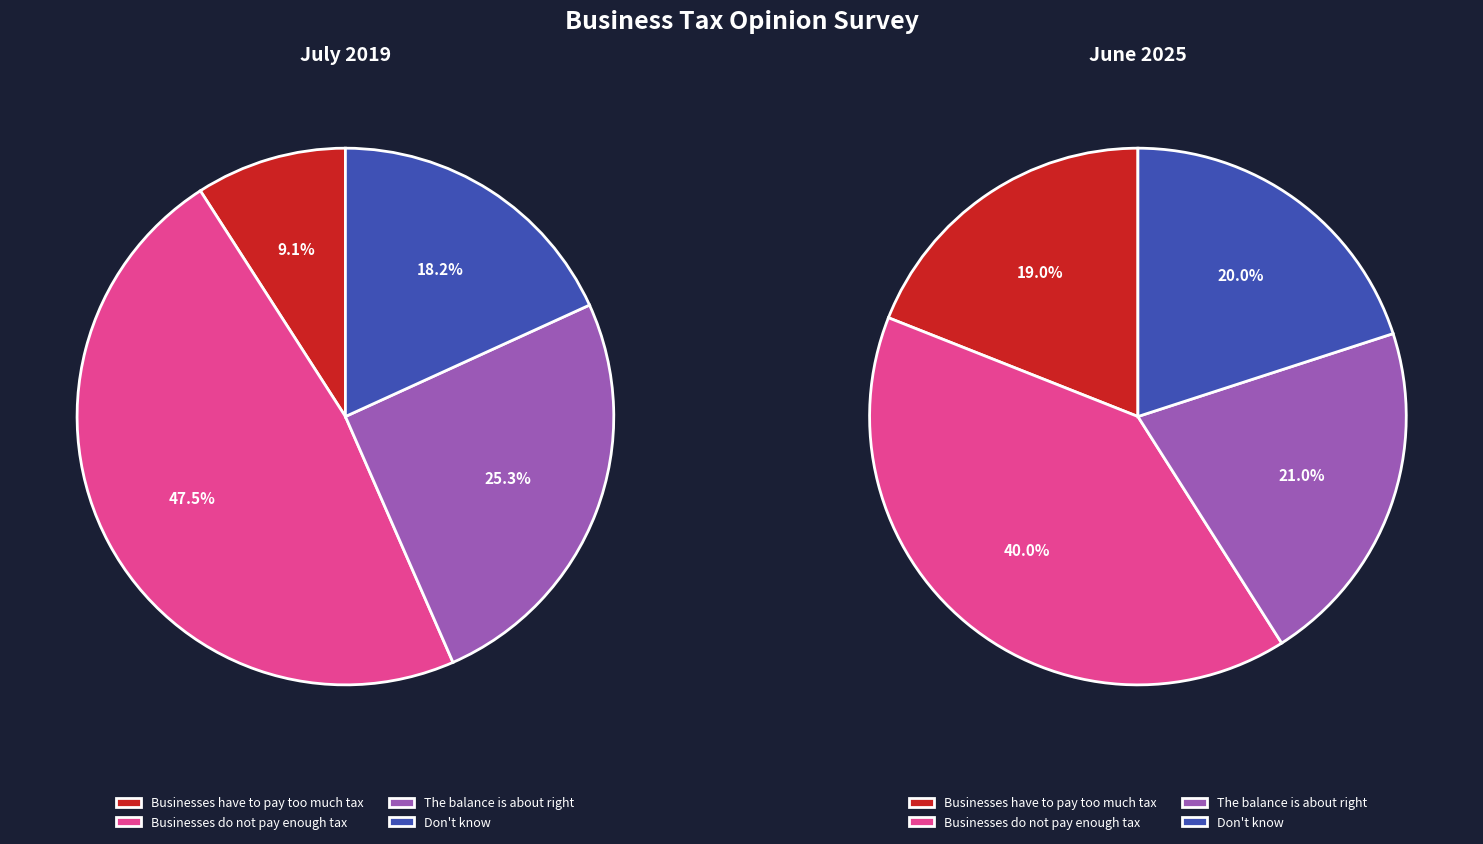

To the nearest percent, what percentage of the pie is Don't know?

20%